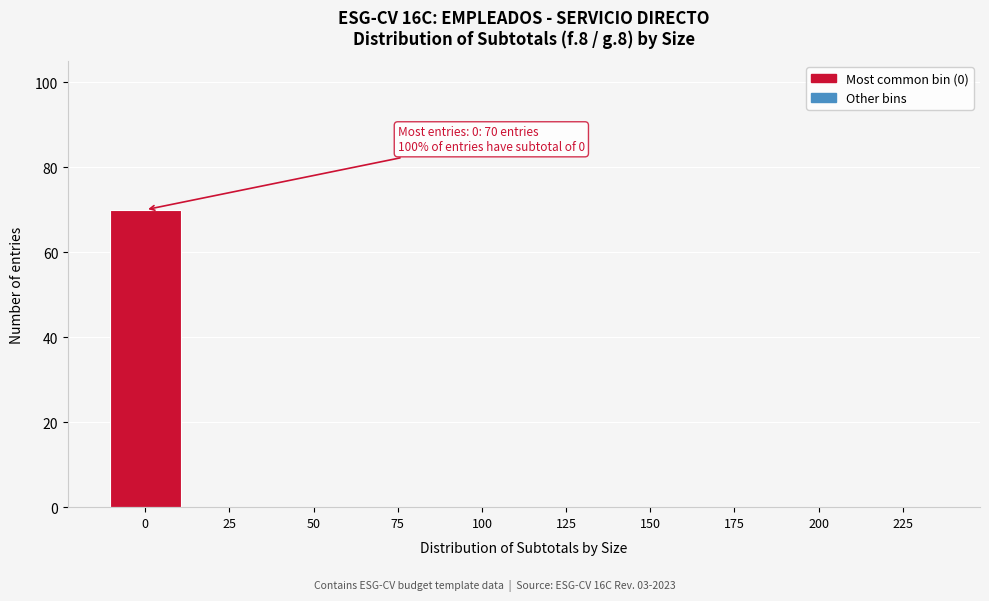

Reading left to right, extract all data points from this chart.

0=70	25=0	50=0	75=0	100=0	125=0	150=0	175=0	200=0	225=0